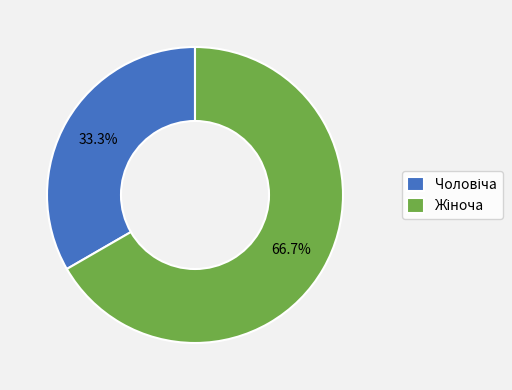

Is there a majority slice in this chart?

Yes